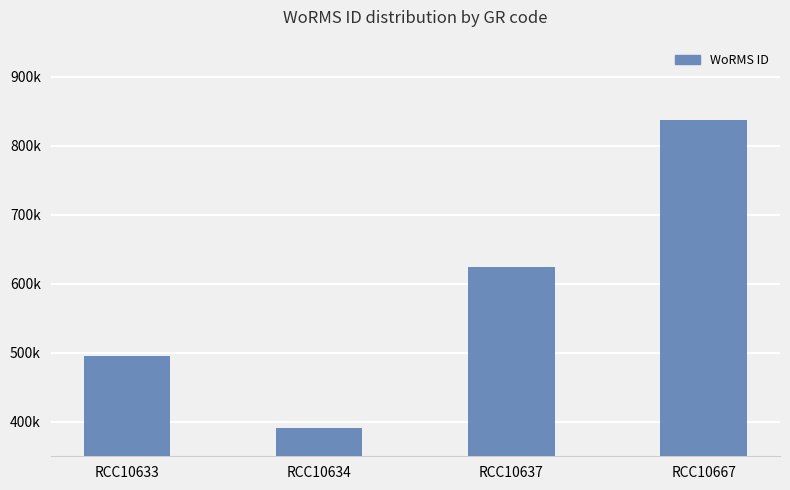

List the labels in order of value, smallest first.

RCC10634, RCC10633, RCC10637, RCC10667